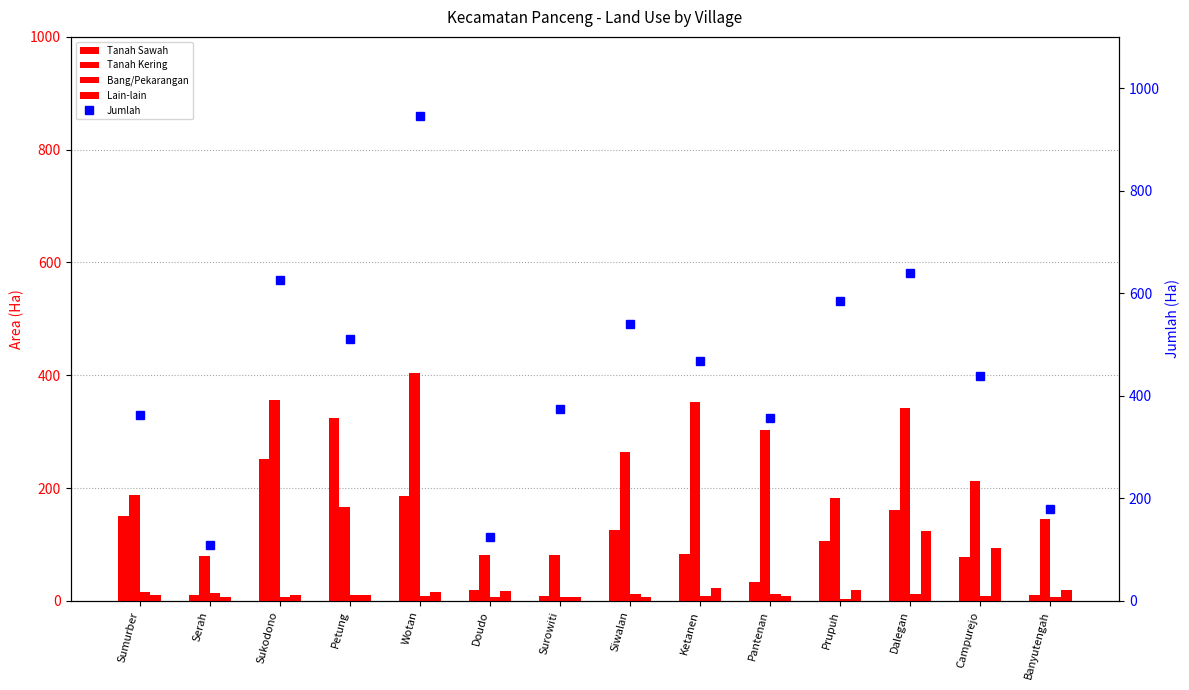

What is the sum of the Lain-lain values at Wotan and Pantenan?

24.6